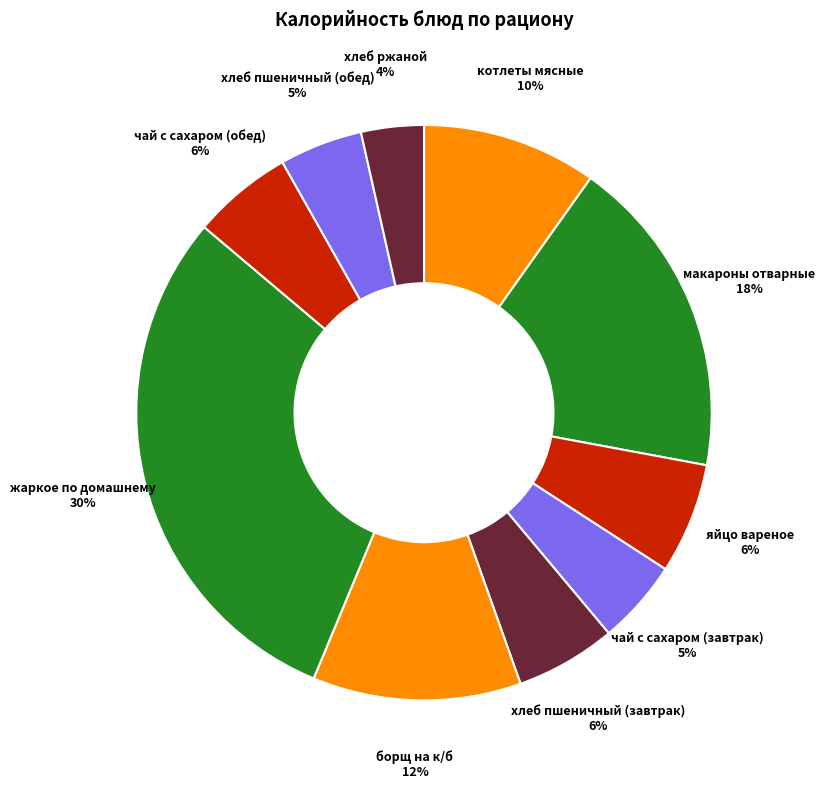

Which has a higher value, макароны отварные or хлеб ржаной?

макароны отварные